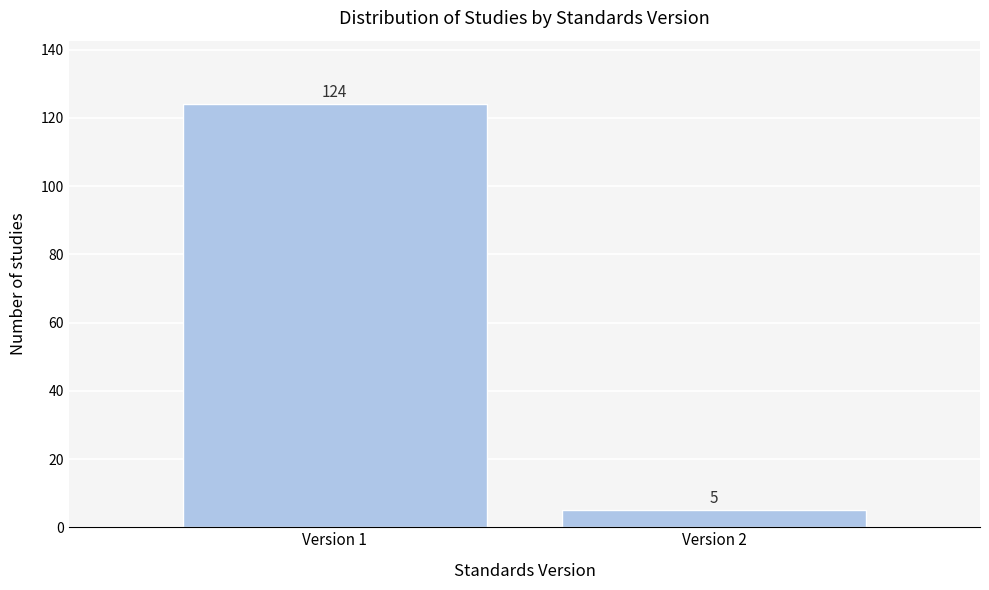

Reading right to left, extract all data points from this chart.

Version 2=5	Version 1=124